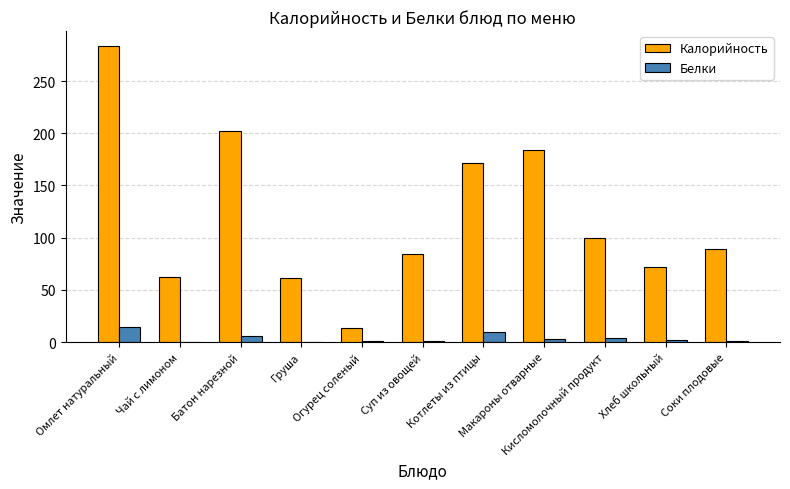

What is the sum of all Калорийность values?

1322.0